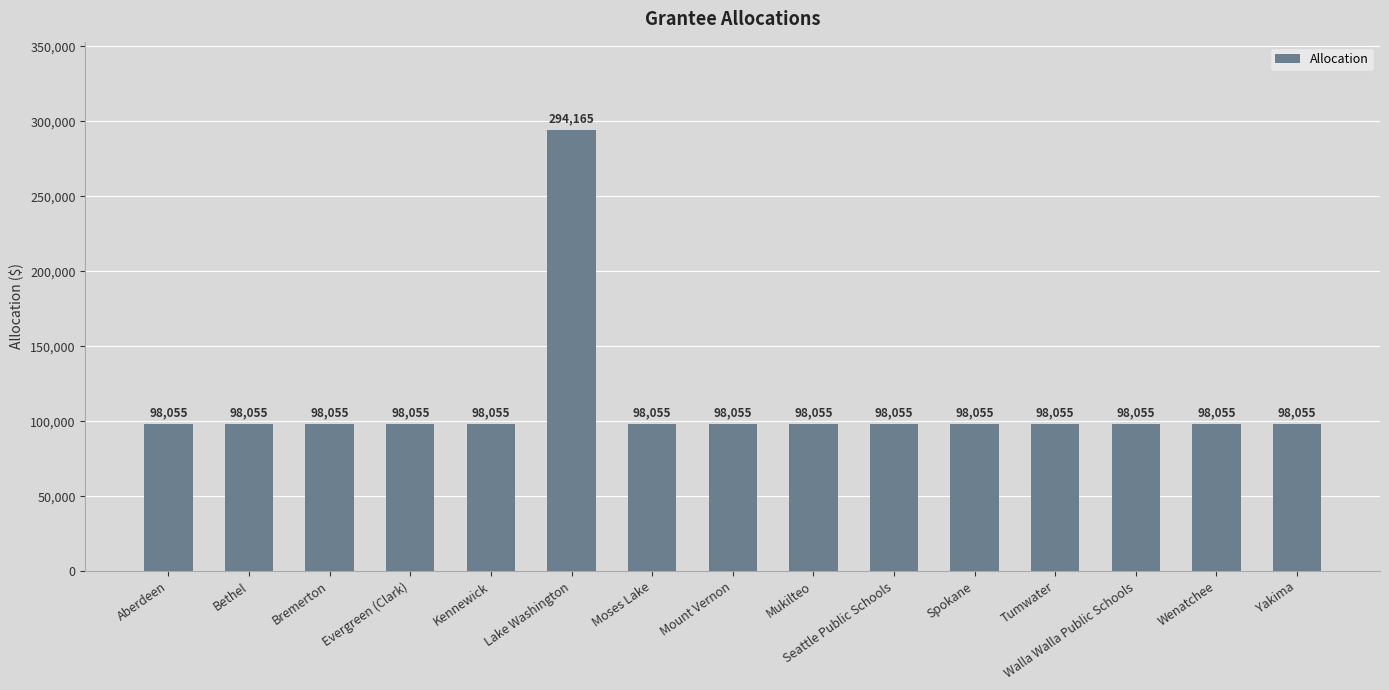

How many data points are above 98055?

1